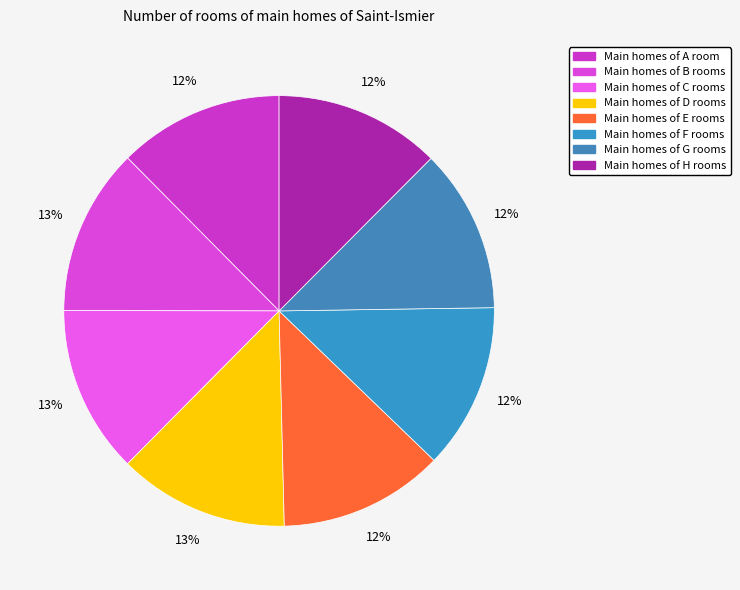

Which slice is the smallest?

G